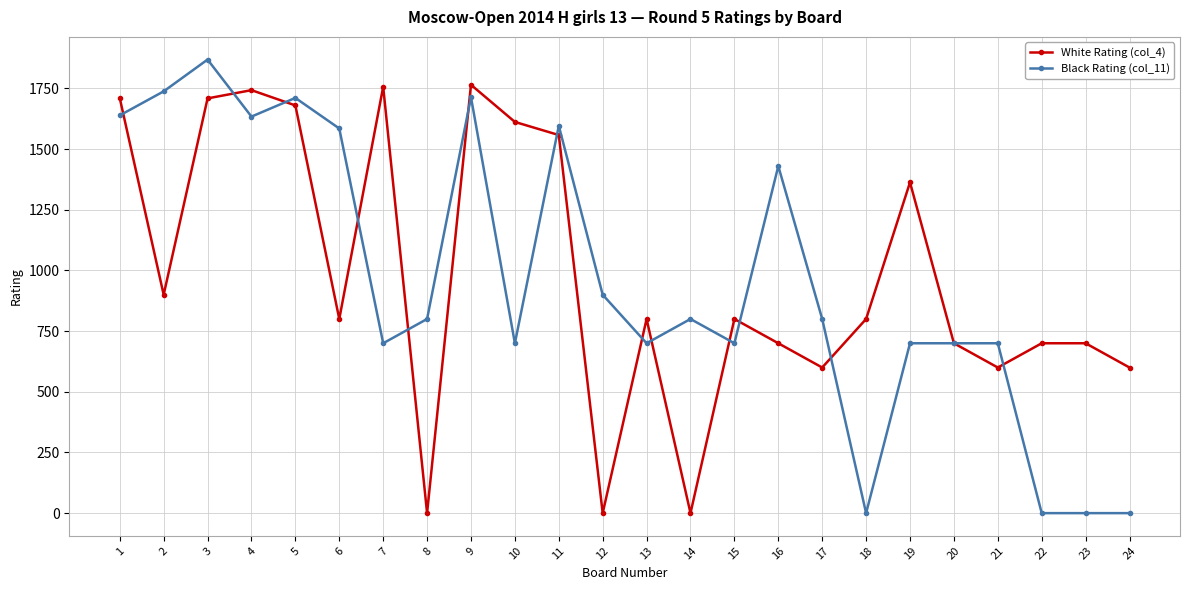

Is the value of Black Rating (col_11) at 3 greater than the value of White Rating (col_4) at 20?

Yes